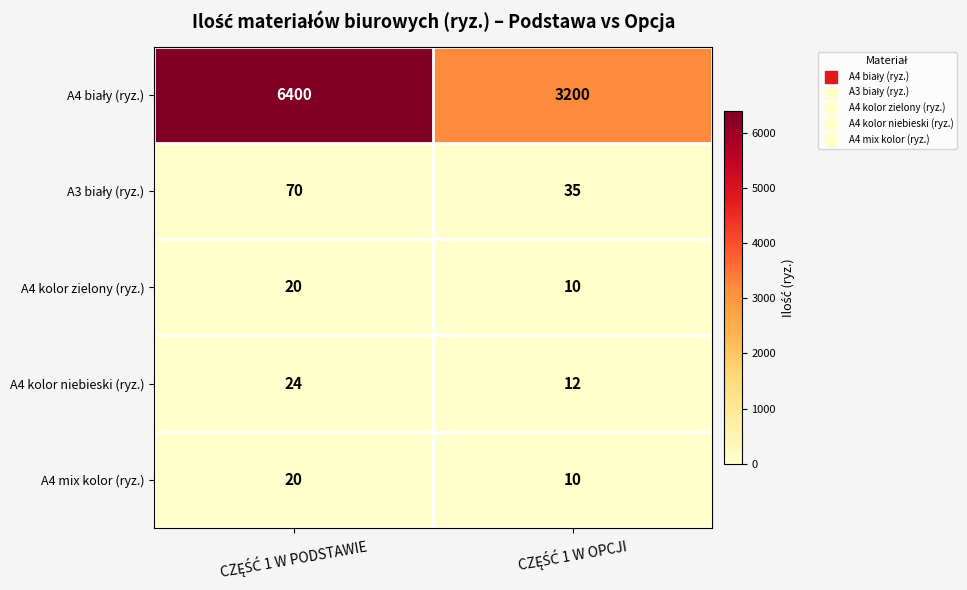

What is the sum of all A4 kolor niebieski (ryz.) values?

36